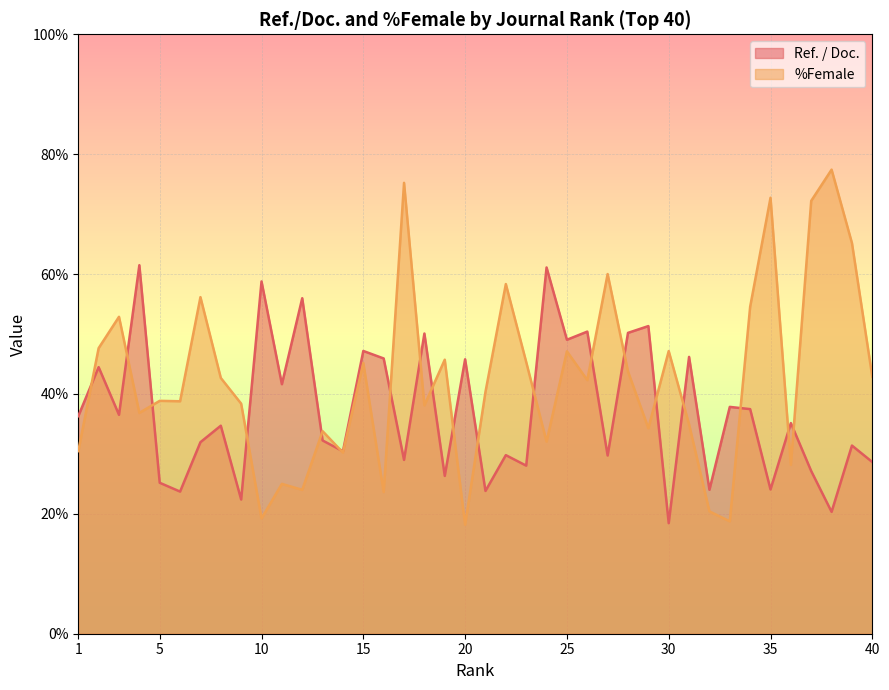

What is the sum of the Ref. / Doc. values at 38 and 24?

81.4